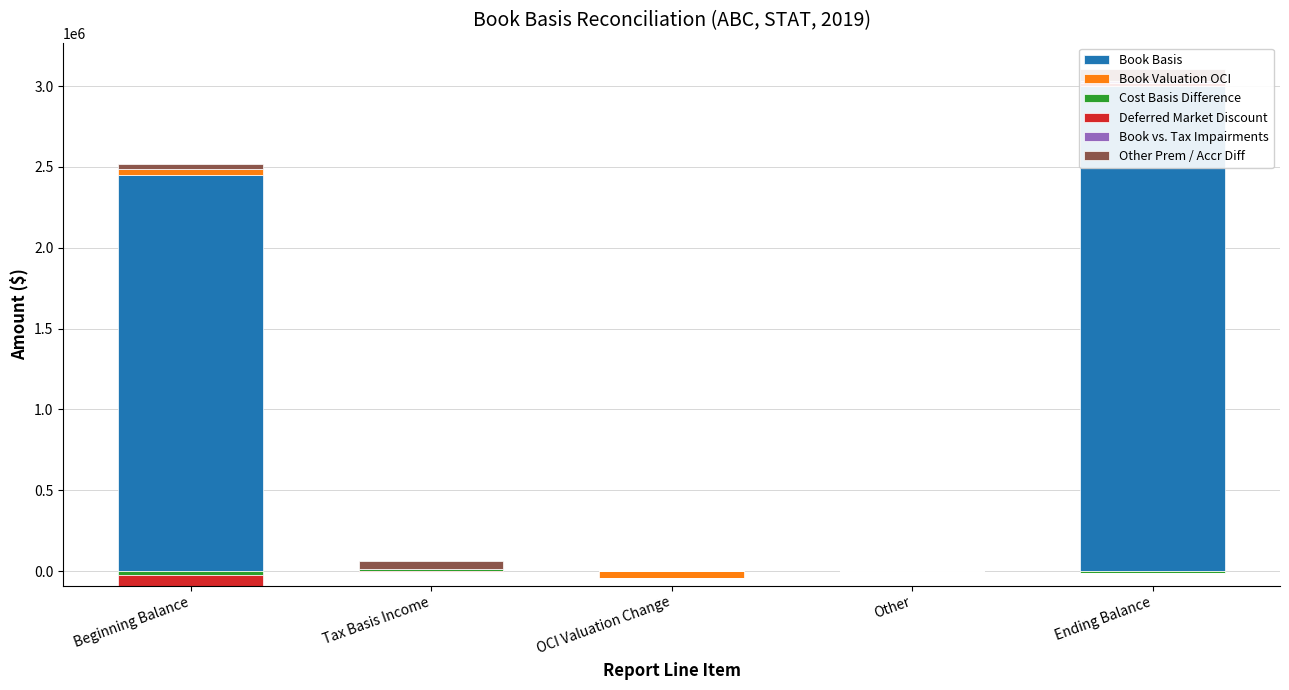

Rank the categories by Other Prem / Accr Diff value from highest to lowest.

Ending Balance, Tax Basis Income, Beginning Balance, OCI Valuation Change, Other